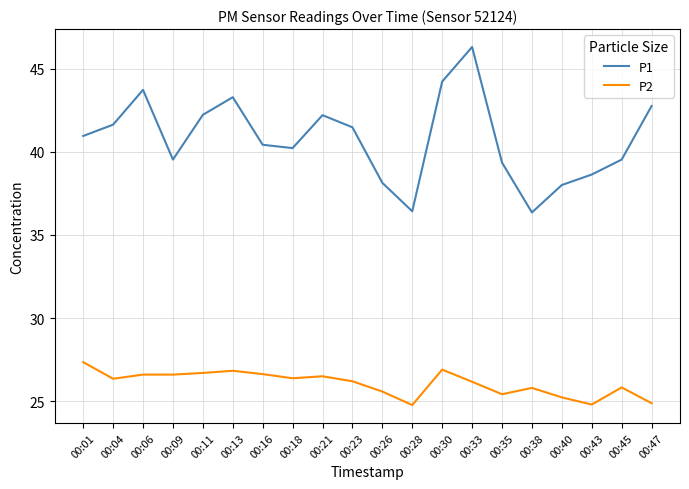

What is the total value across all series at 00:18?

66.6